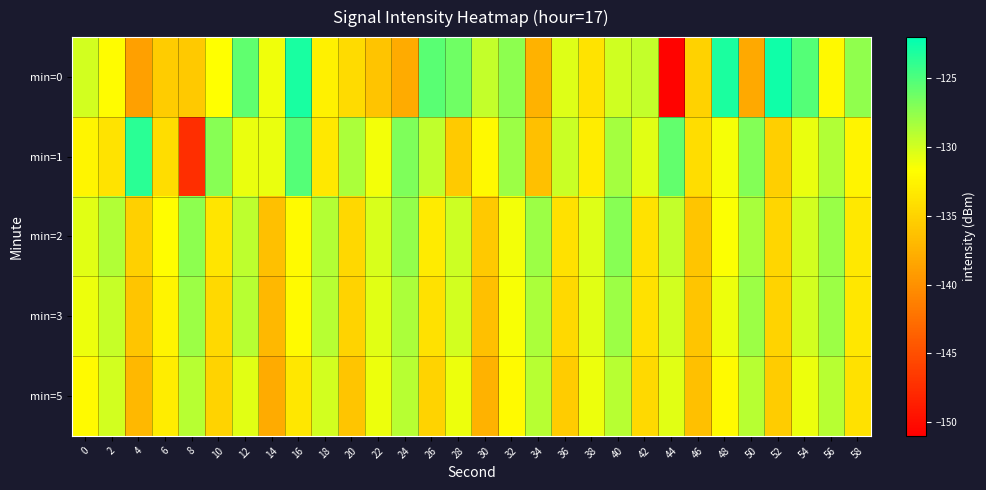

What is the spread (max minus min) of values at 46?

2.3